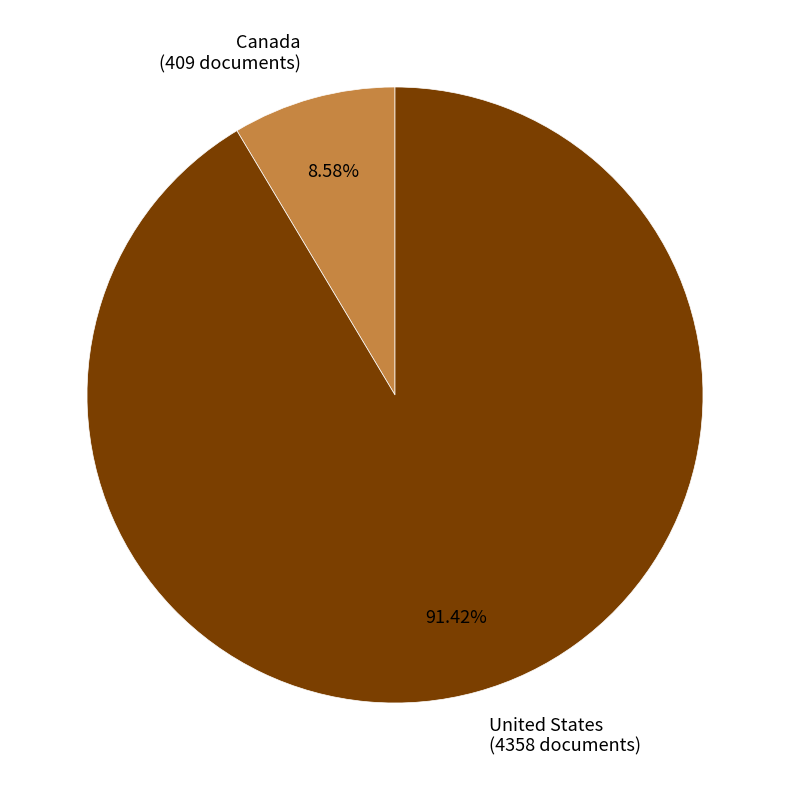

To the nearest percent, what is the difference between the largest and smallest slice percentages?

83%